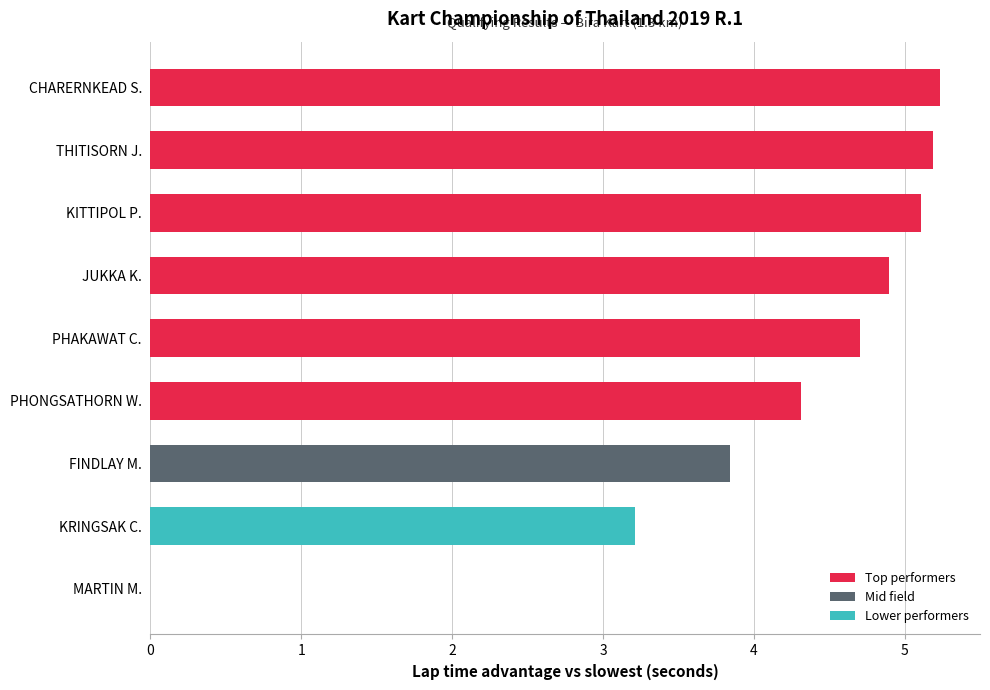

What is the sum of the values at PHAKAWAT C. and KRINGSAK C.?

7.9